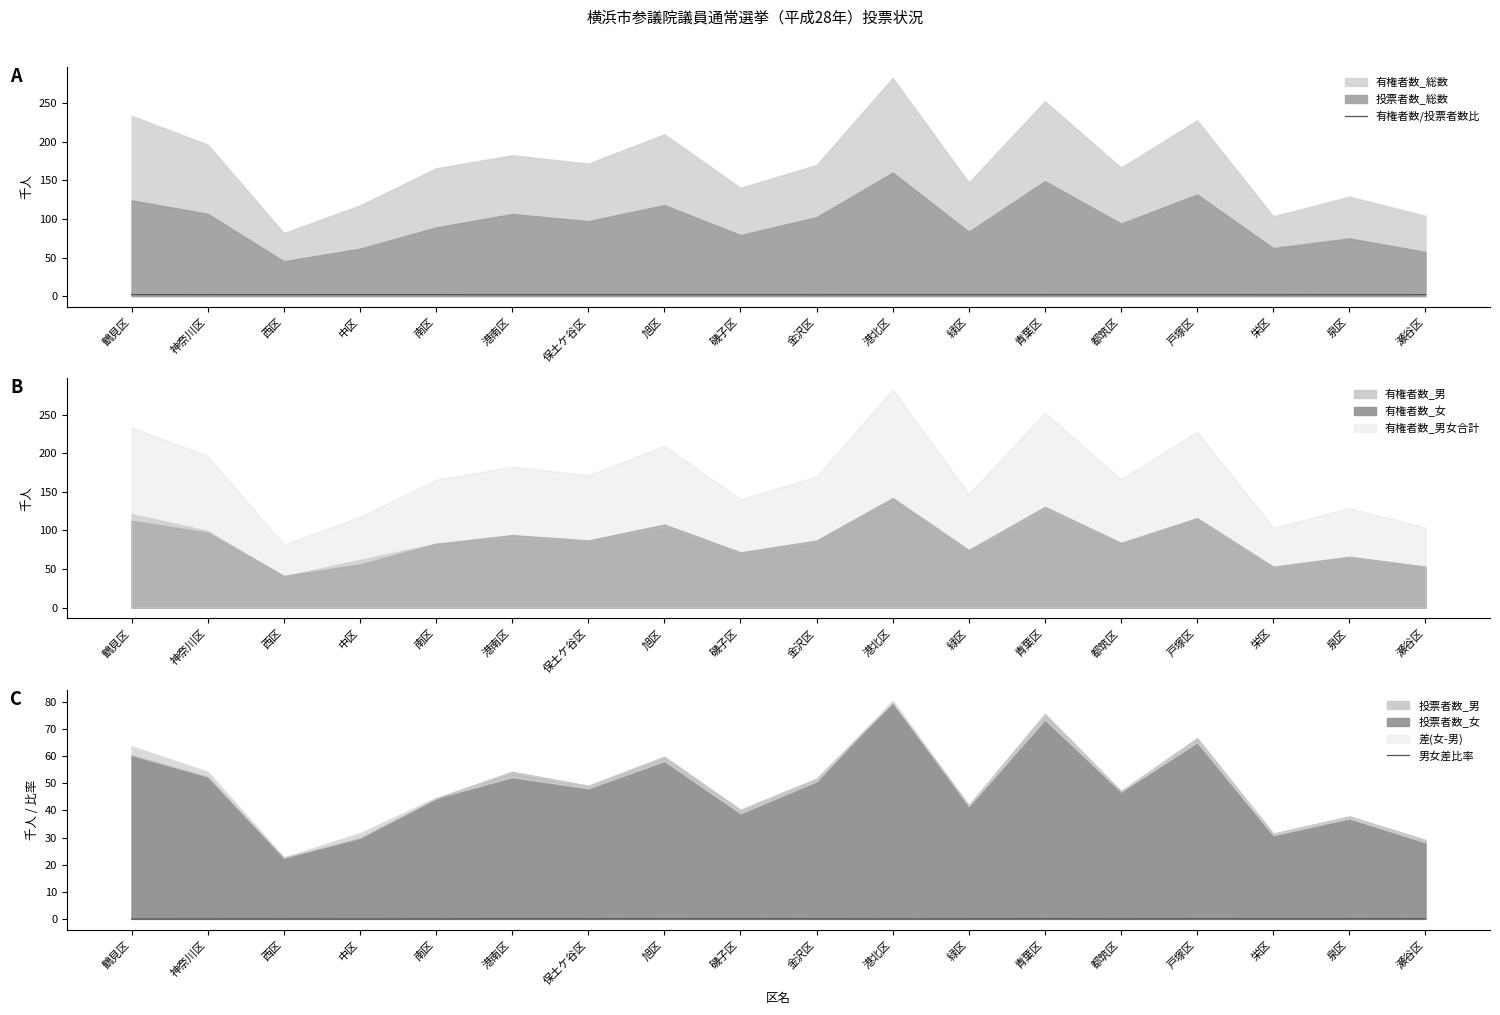

The value of 有権者数/投票者数比 at 中区 is 1.9. True or false?

True